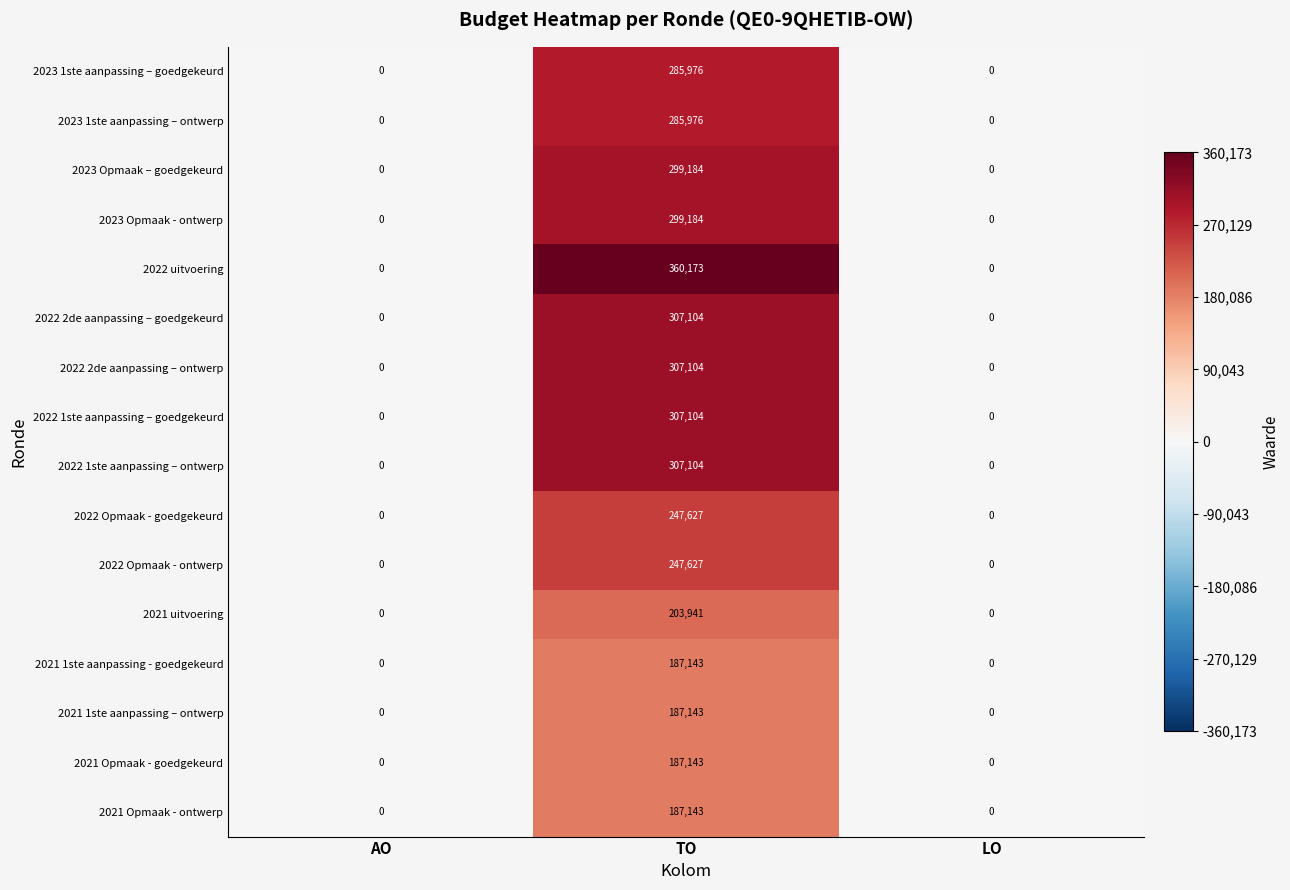

What is the sum of all 2023 1ste aanpassing – ontwerp values?

285976